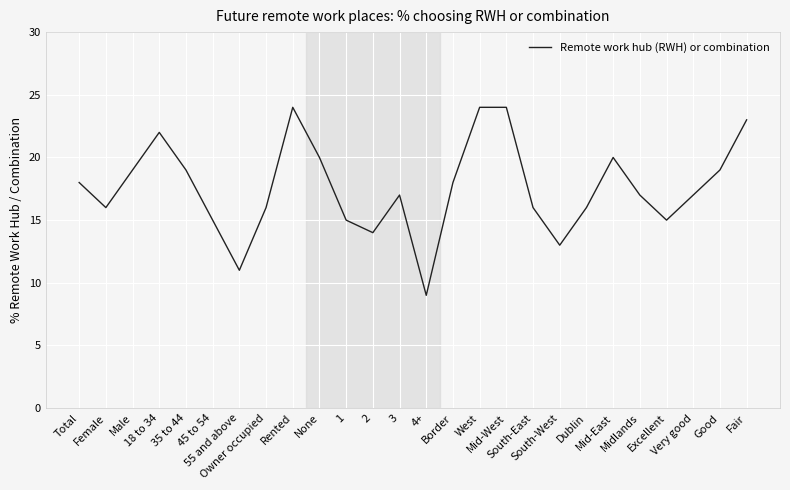

What is the minimum value shown in the chart?

9